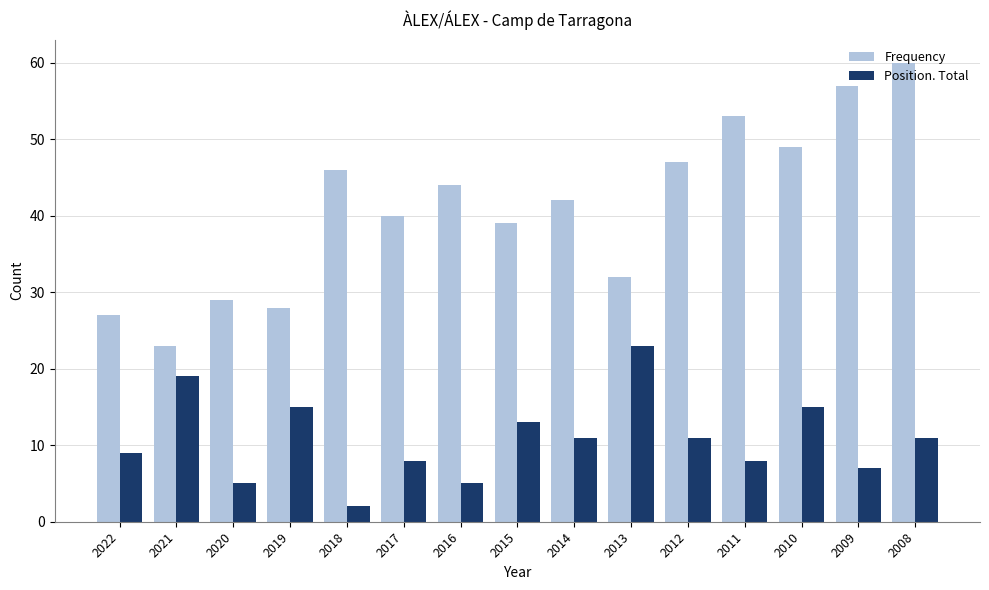

What are all the series names shown in the legend?

Frequency, Position. Total